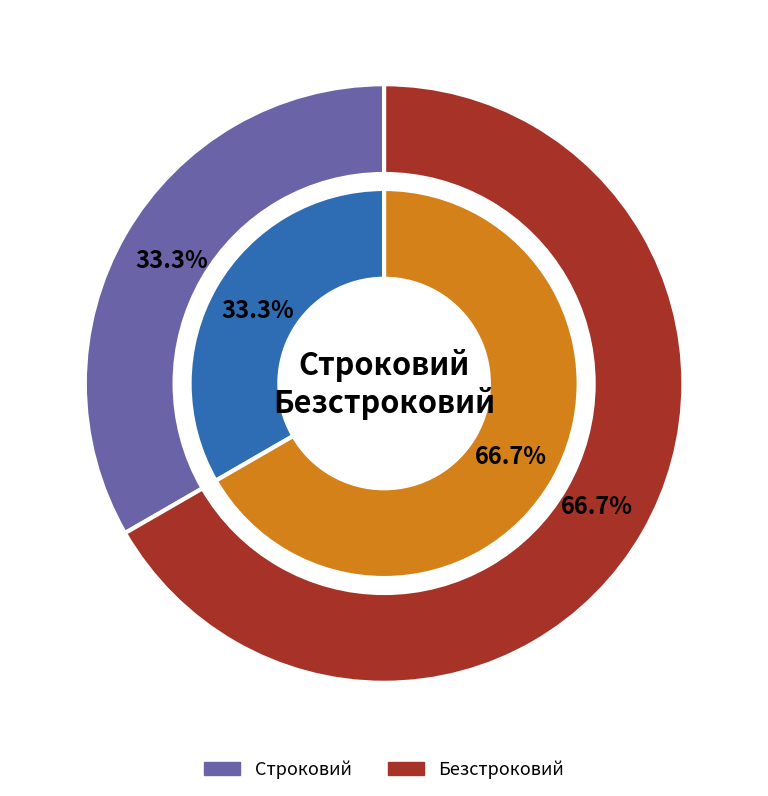

Is there a majority slice in this chart?

Yes